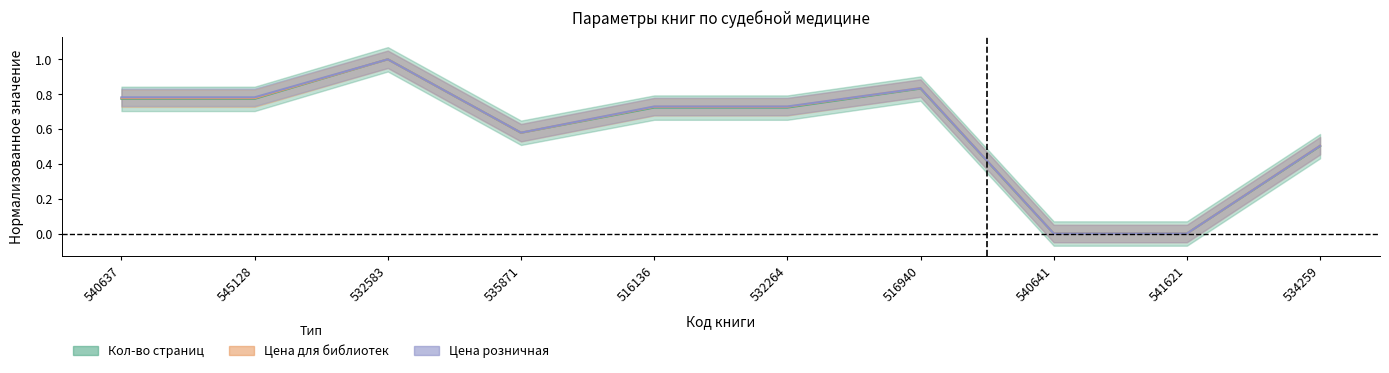

What is the difference between the Цена розничная values at 541621 and 532583?

1.0